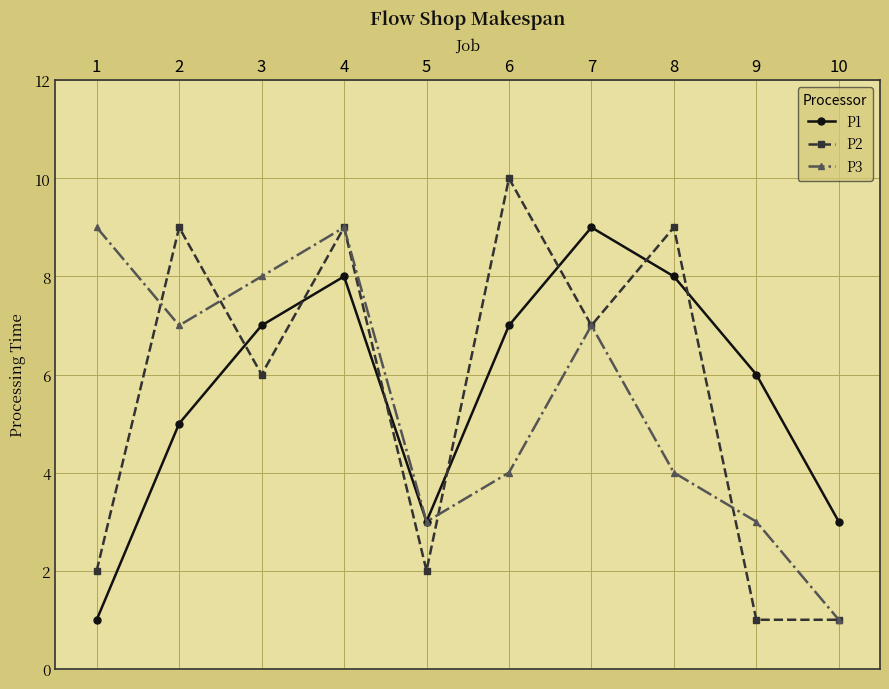

True or false: P1 and P2 cross at least once.

True